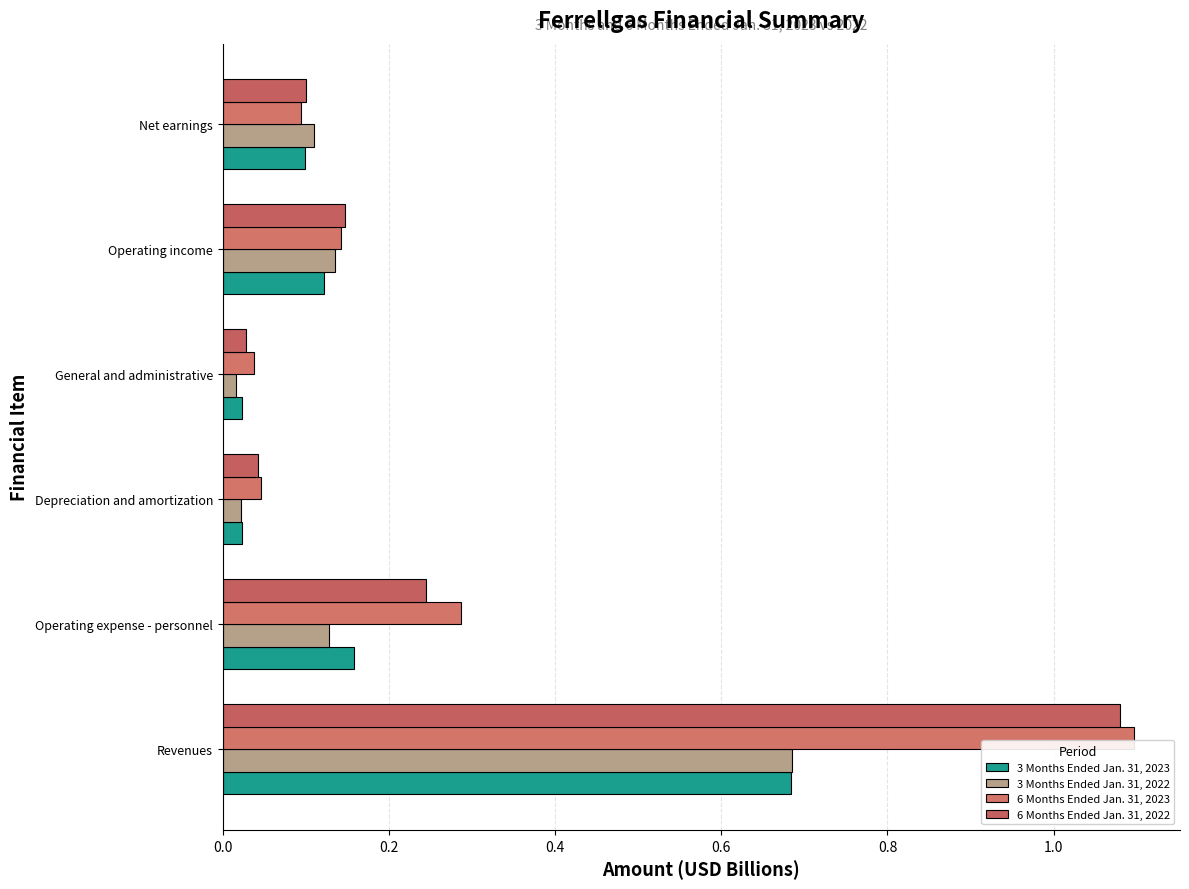

At how many categories does at least one series exceed 1?

1